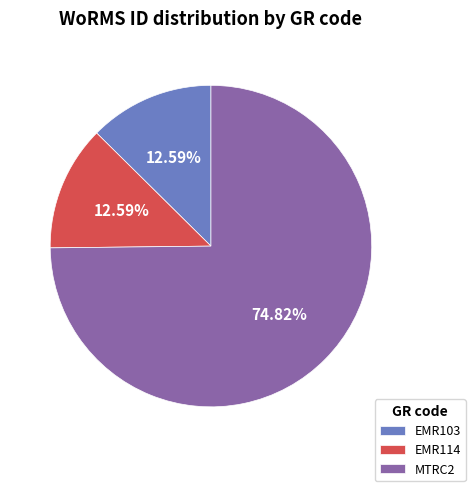

Which category accounts for the majority?

MTRC2